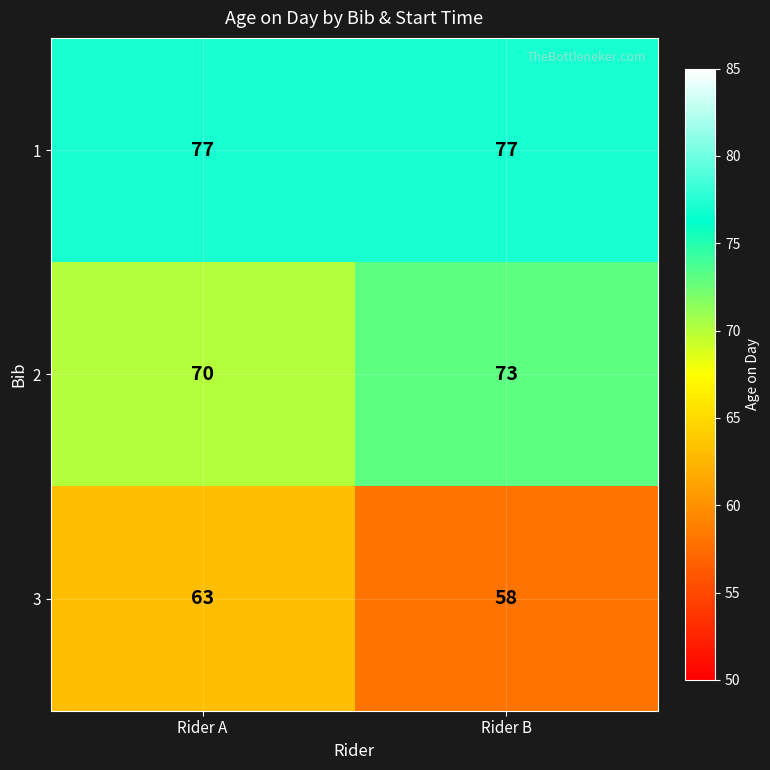

Reading left to right, what are all the values shown in this chart?

1: Rider A=77	Rider B=77
2: Rider A=70	Rider B=73
3: Rider A=63	Rider B=58